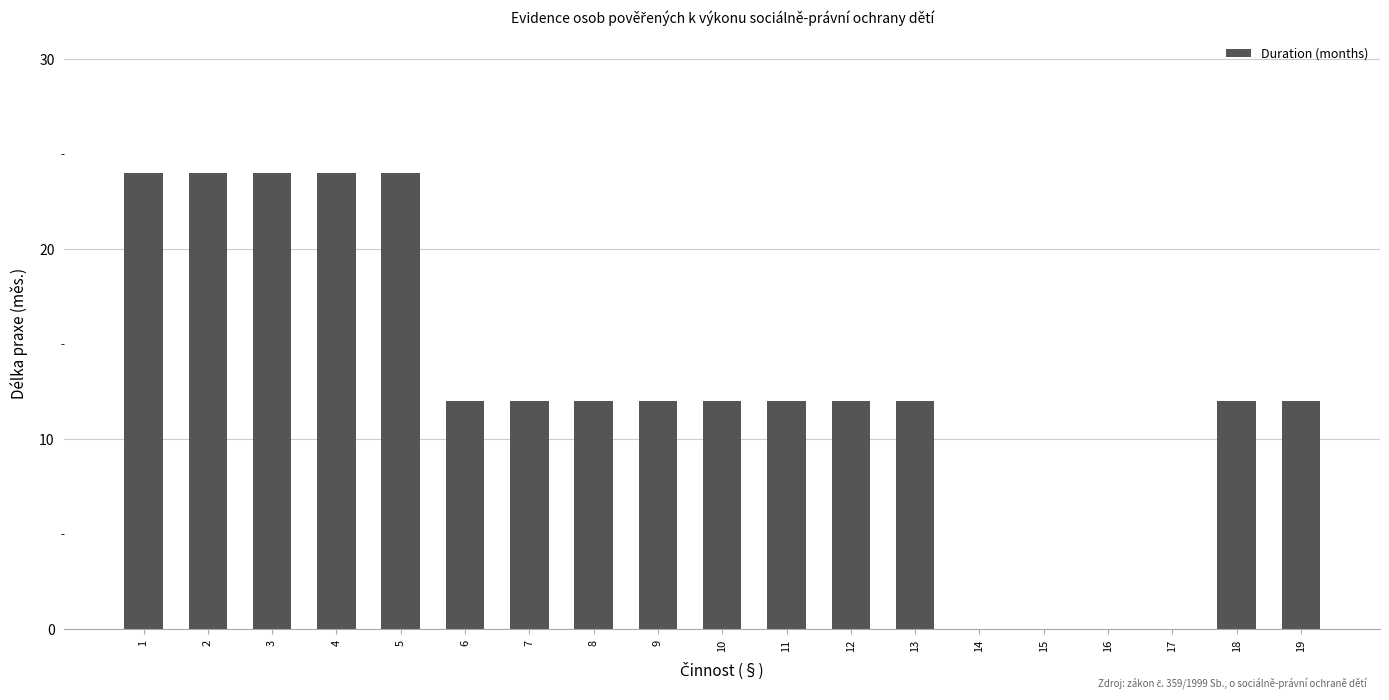

How many values are between 12 and 24?

15